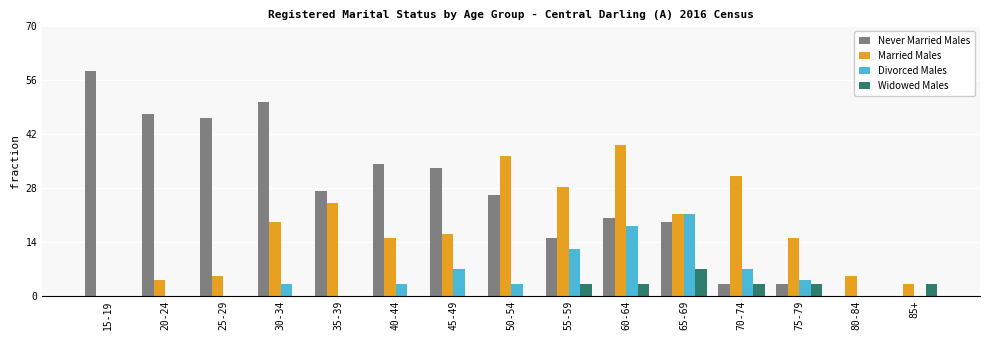

What is the approximate value of Married Males at 45-49?

16